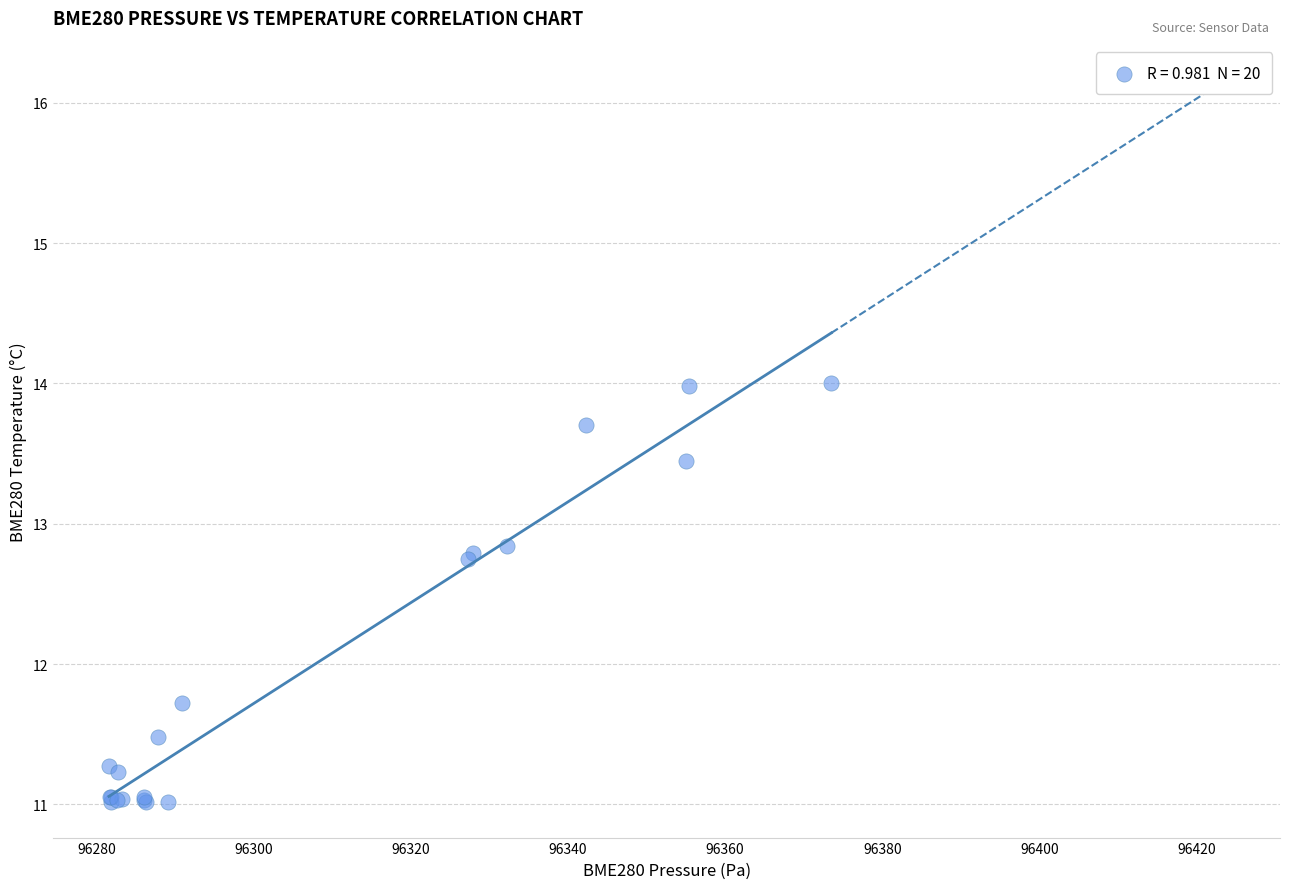

What Y value in the scatter plot is closest to 12?

11.7